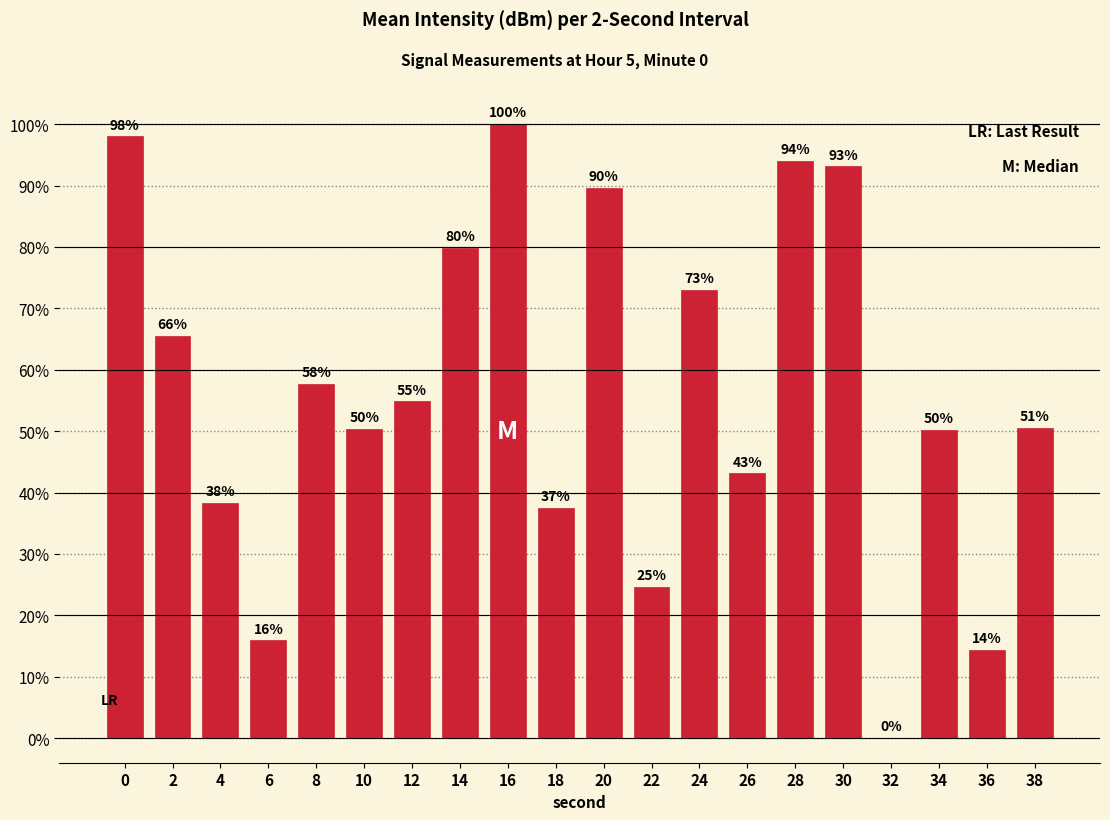

Are the bars horizontal?

No